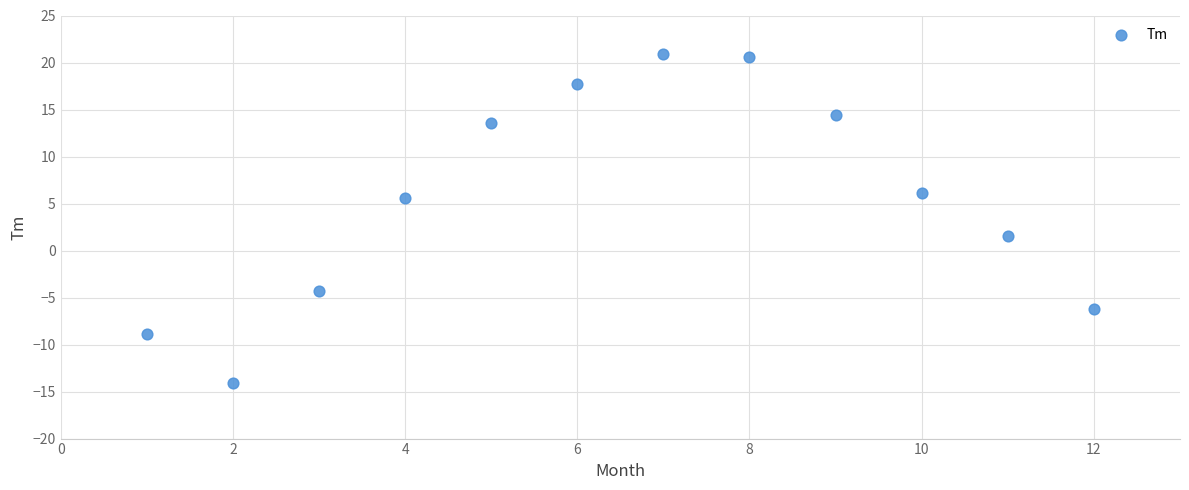

What is the range of Y values (max minus min)?

35.0